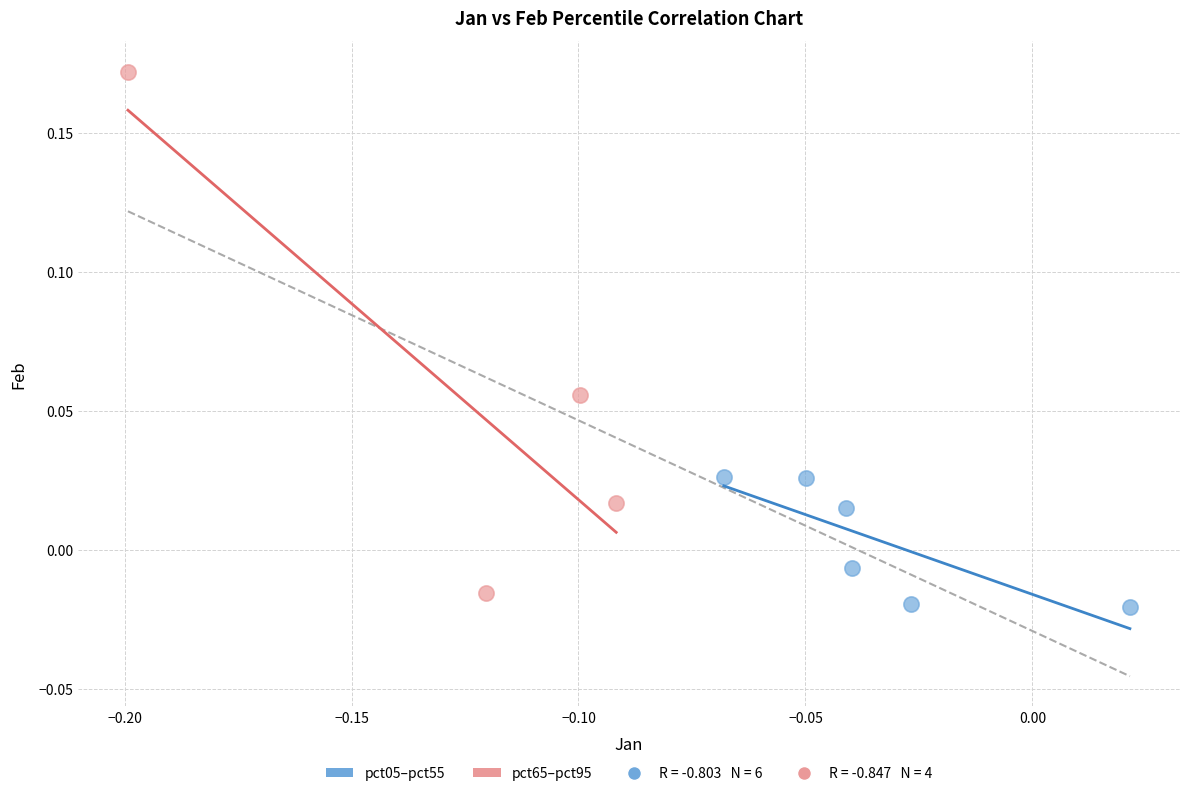

Which series reaches the maximum Y coordinate?

pct65–pct95